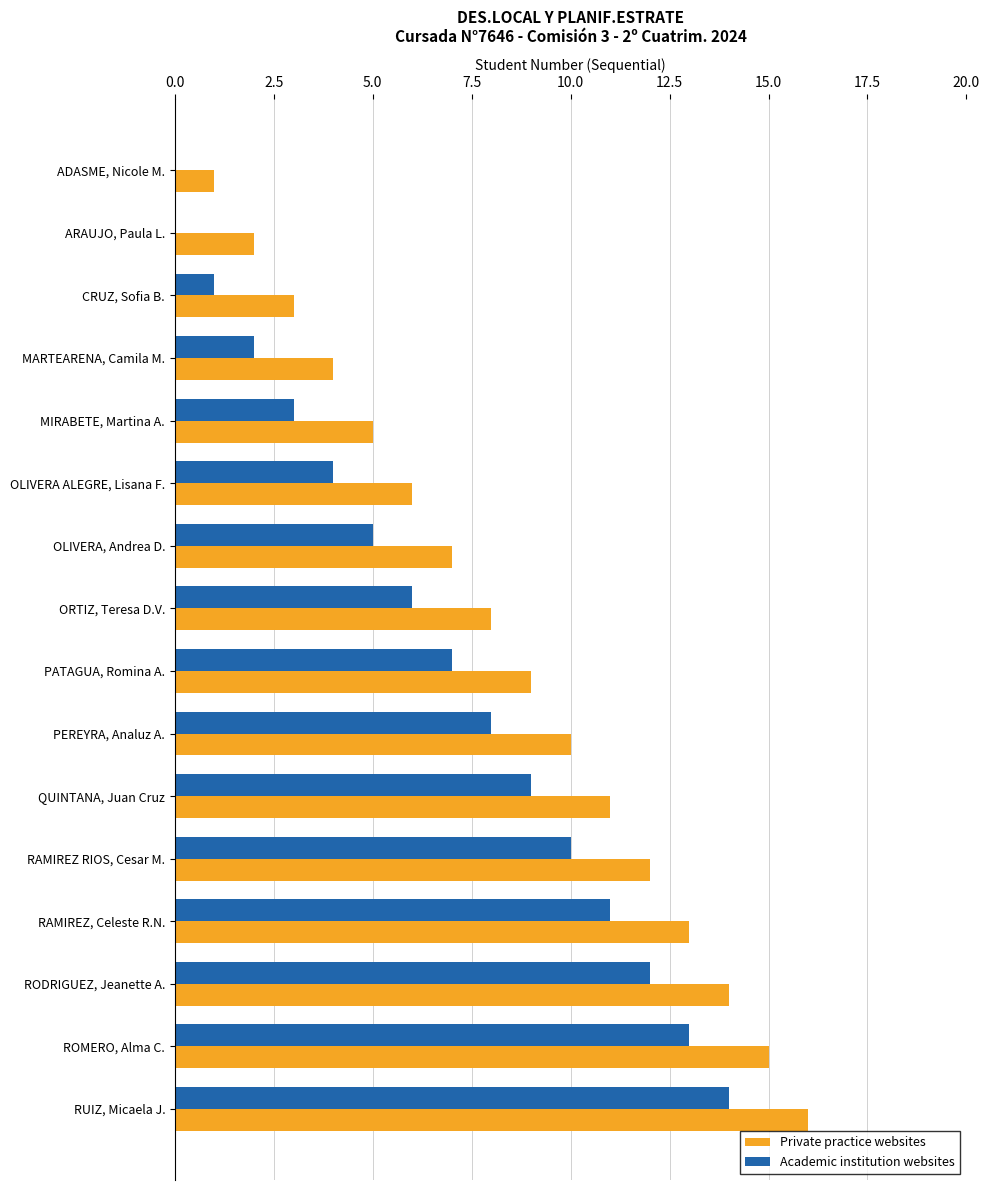

What is the average value of the Academic institution websites series?

7